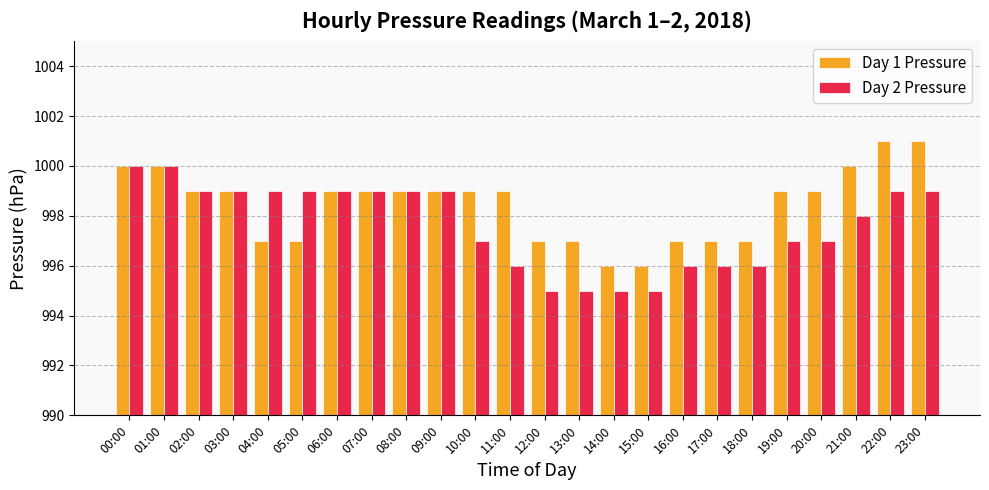

True or false: Day 2 Pressure has a value of 410 at 14:00.

False